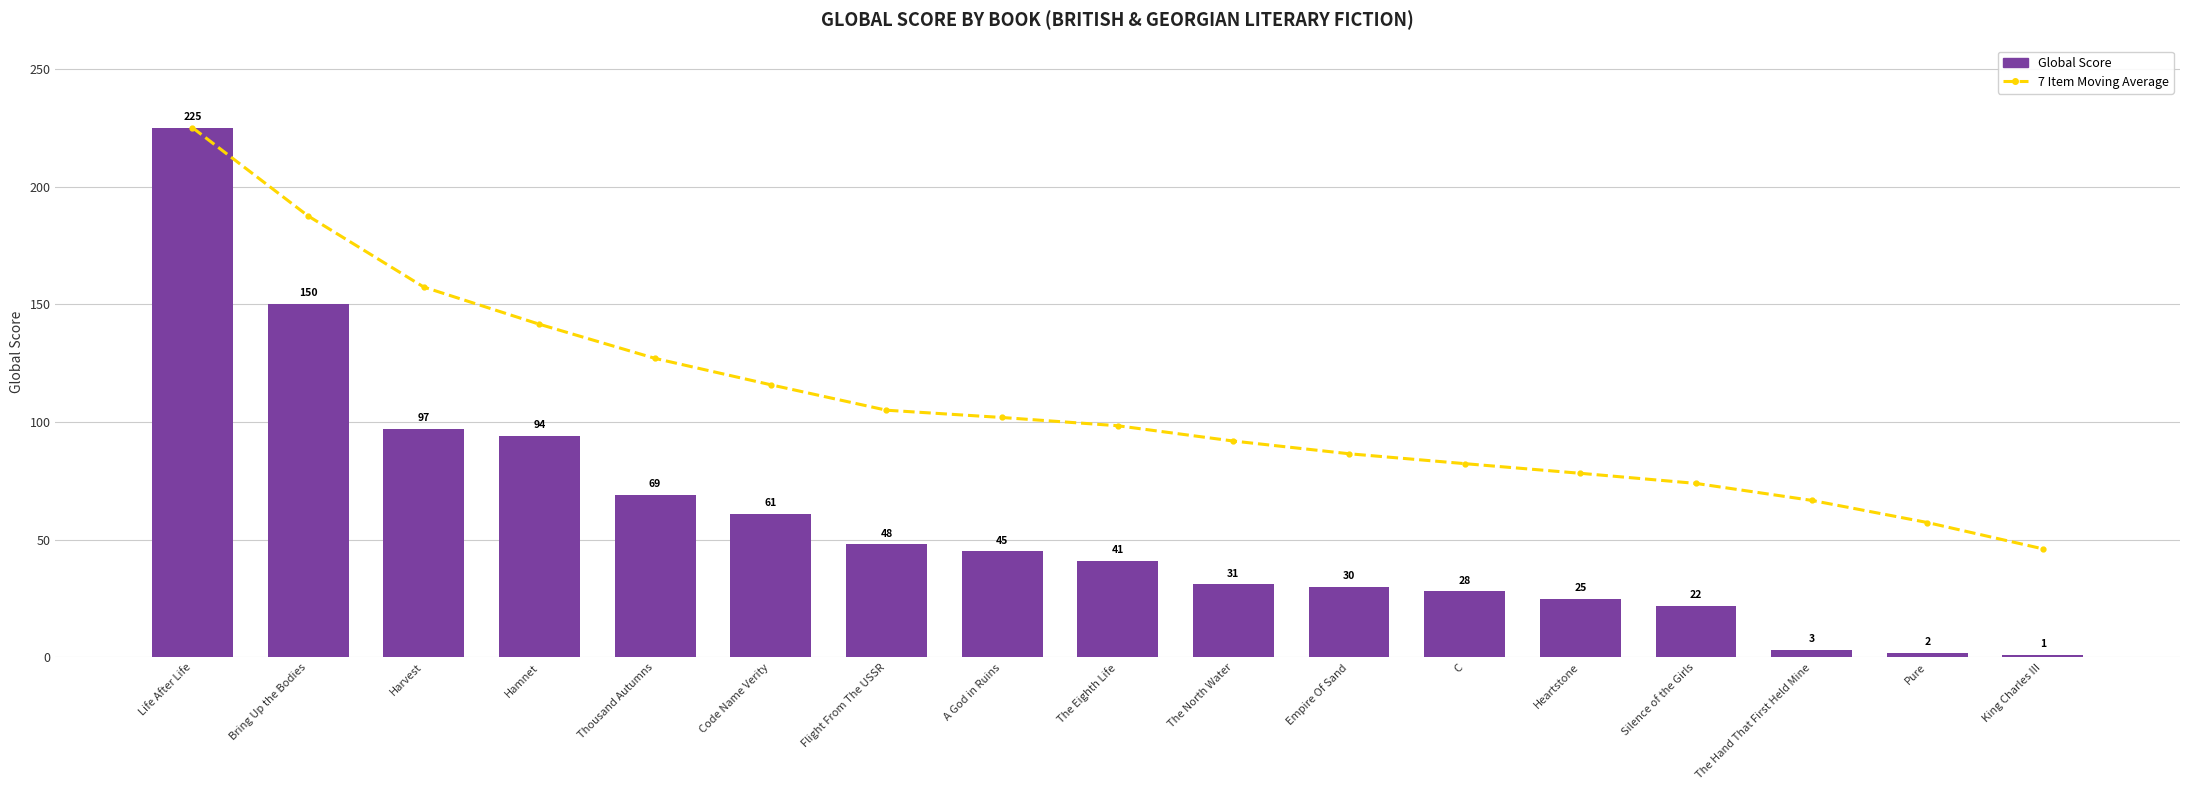

What is the label of the 9th bar from the left?

The Eighth Life